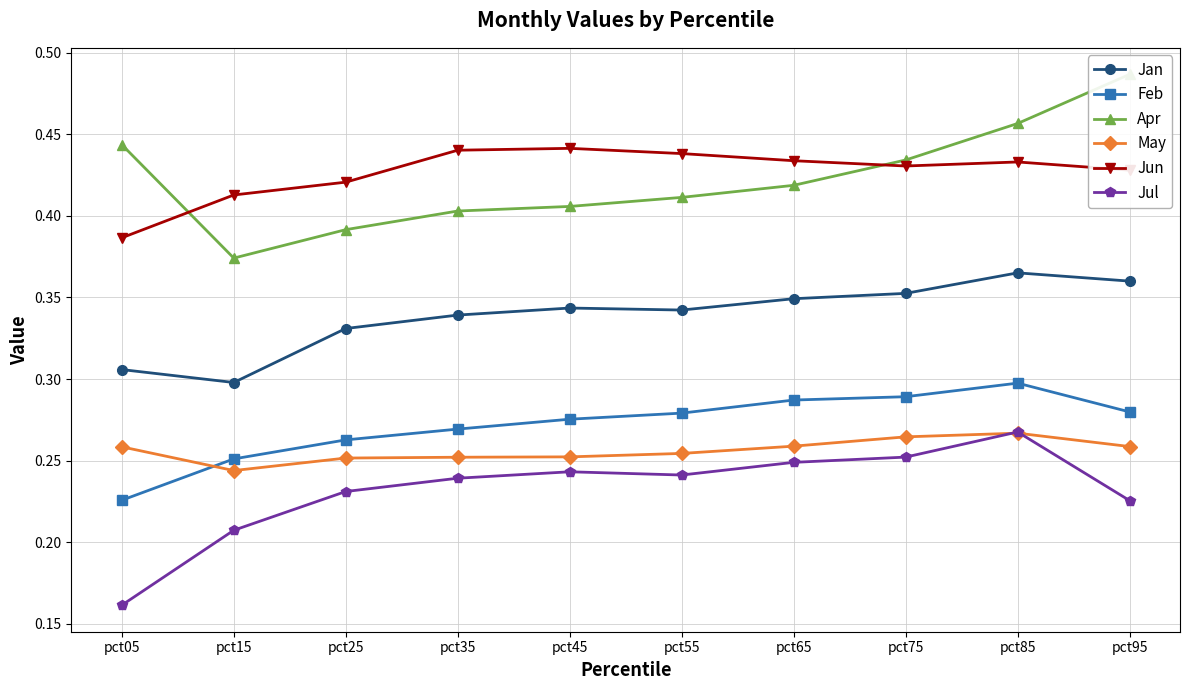

What is the spread (max minus min) of values at pct05?

0.3